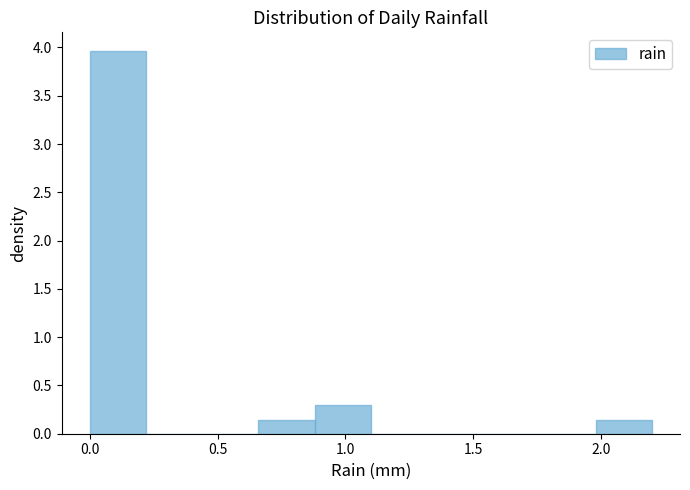

Reading left to right, list every bar in this chart as the range it spans on the x-axis followed by its height. Neither the bar edges nor the heights are printed on the chart, so give them approximately, as read against the axes.

0.00 to 0.22: 3.95
0.22 to 0.44: 0
0.44 to 0.66: 0
0.66 to 0.88: 0.15
0.88 to 1.10: 0.30
1.10 to 1.32: 0
1.32 to 1.54: 0
1.54 to 1.76: 0
1.76 to 1.98: 0
1.98 to 2.20: 0.15